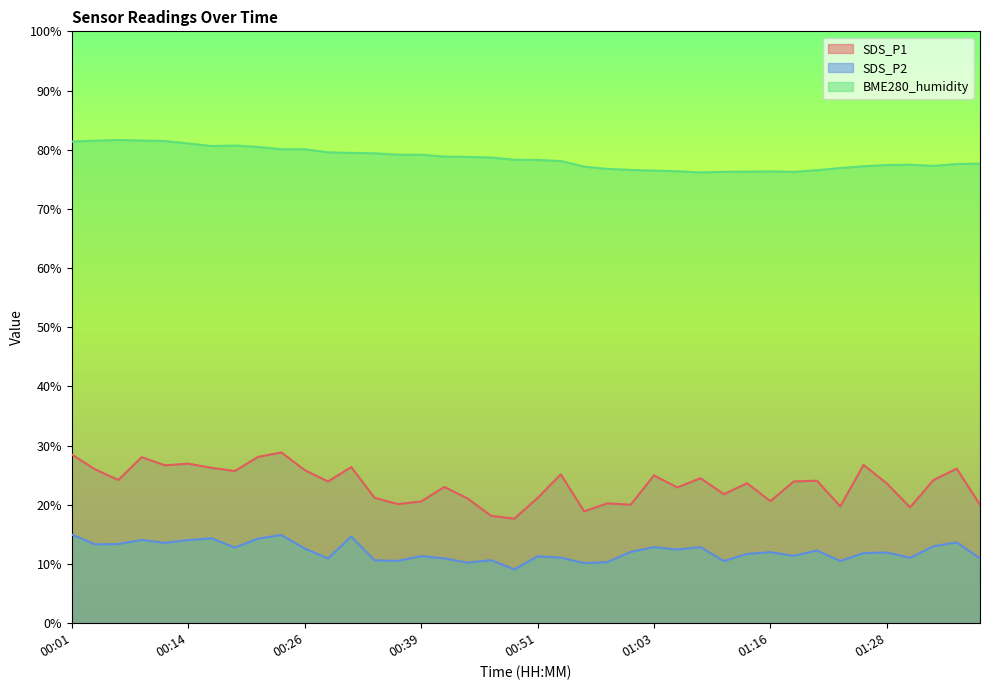

True or false: SDS_P2 and SDS_P1 intersect in this chart.

False